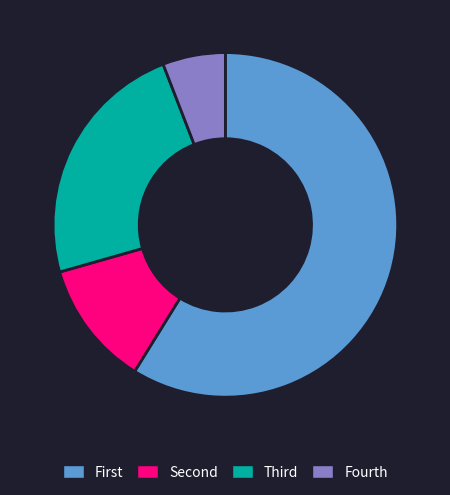

Is there any slice that represents more than half of the pie?

Yes